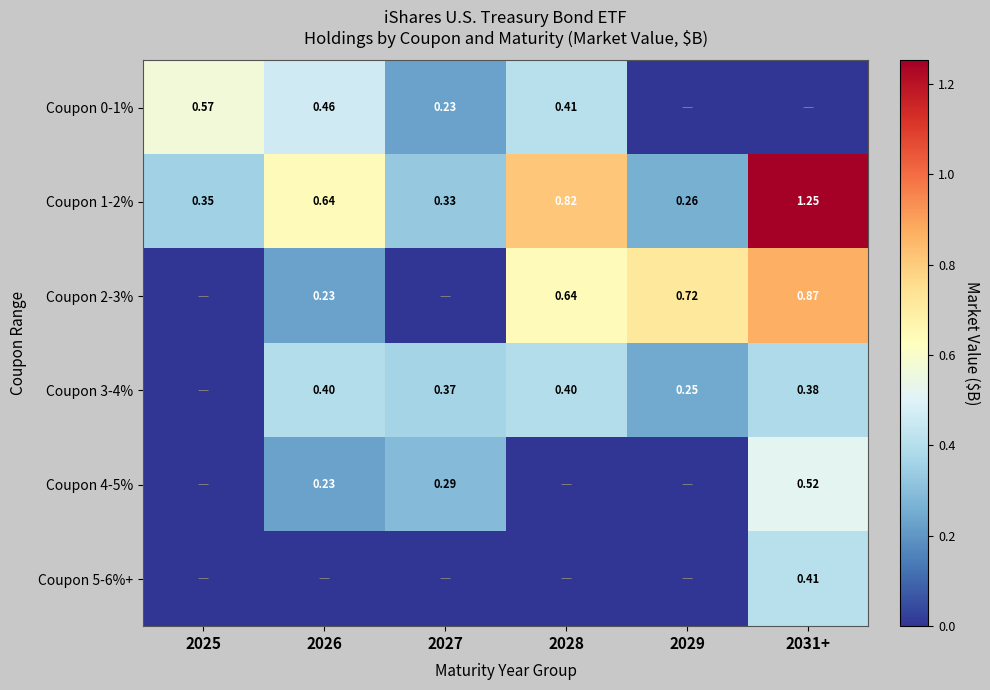

True or false: Coupon 0-1% has a value of 0.8 at 2025.

False